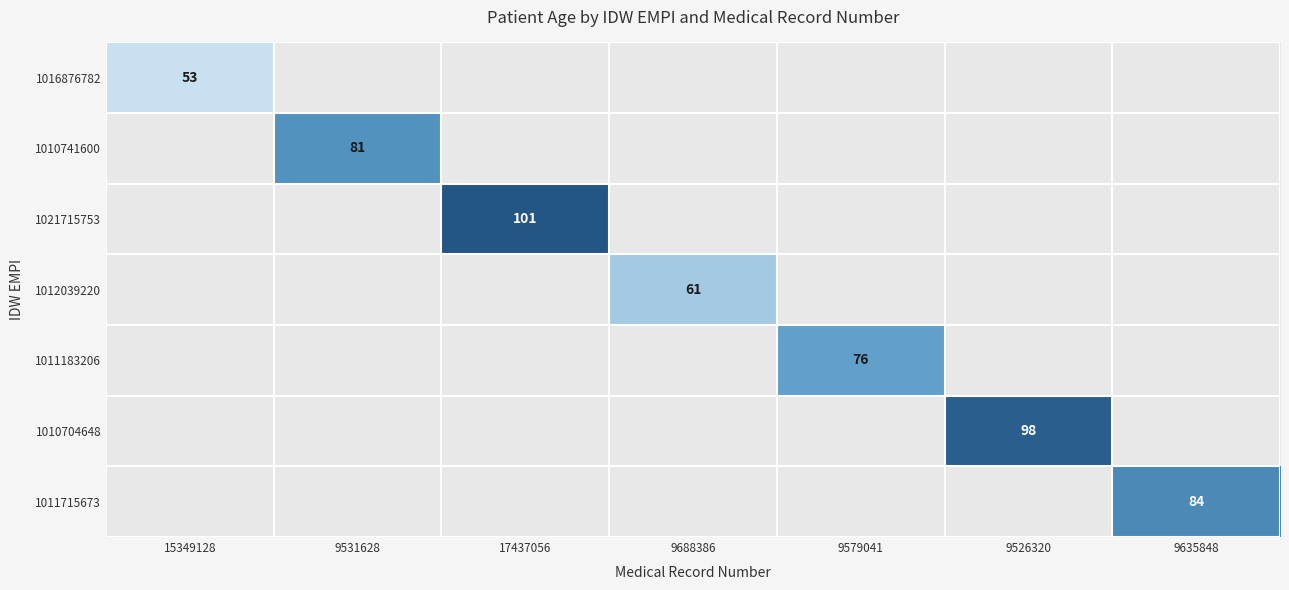

At which category does the chart reach its peak across all series?

17437056